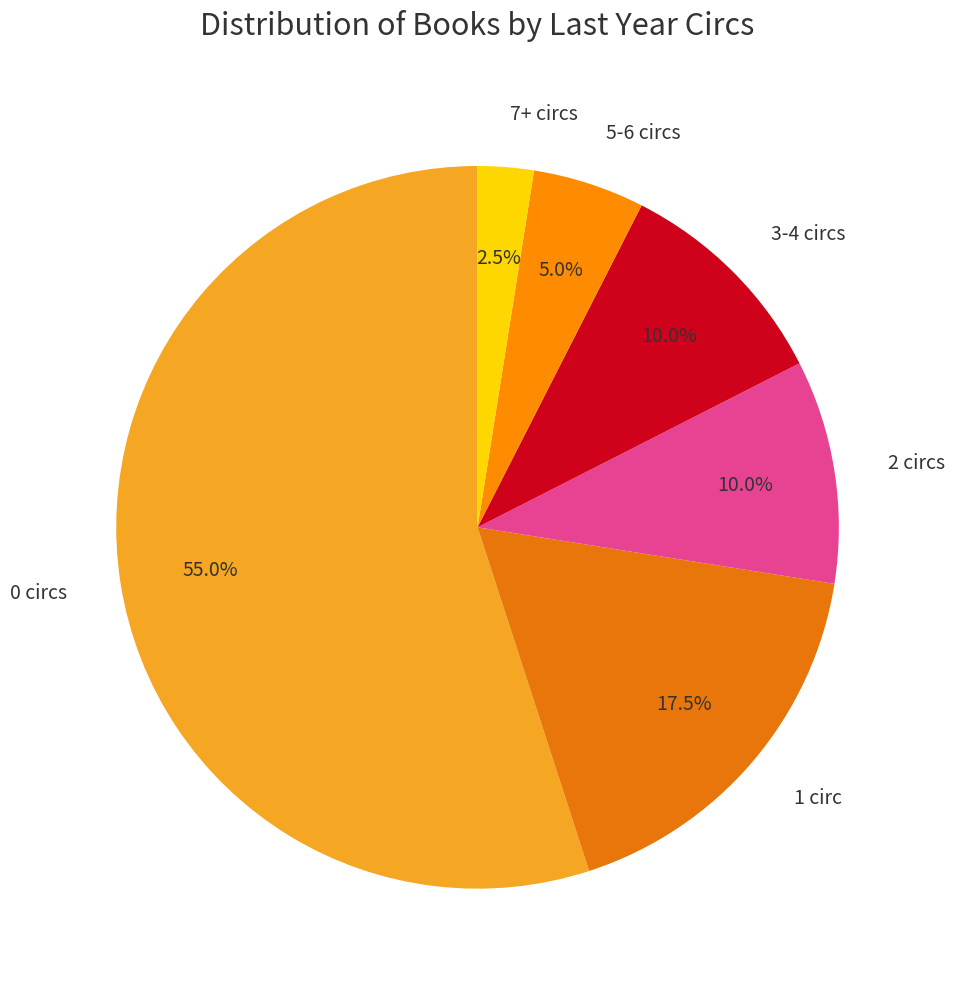

What is the majority slice?

0 circs